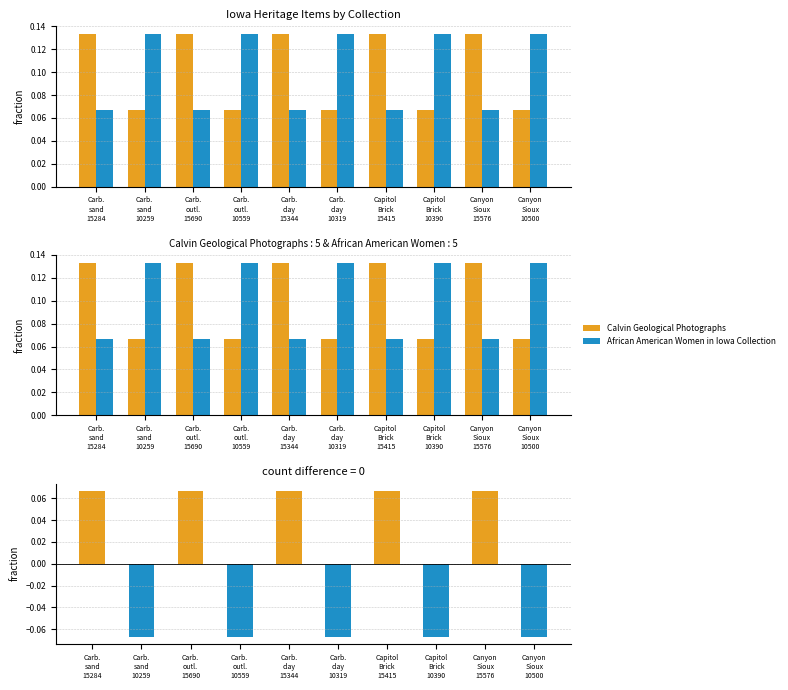

What is the difference between the highest and lowest values at Canyon
Sioux
10500?

0.1